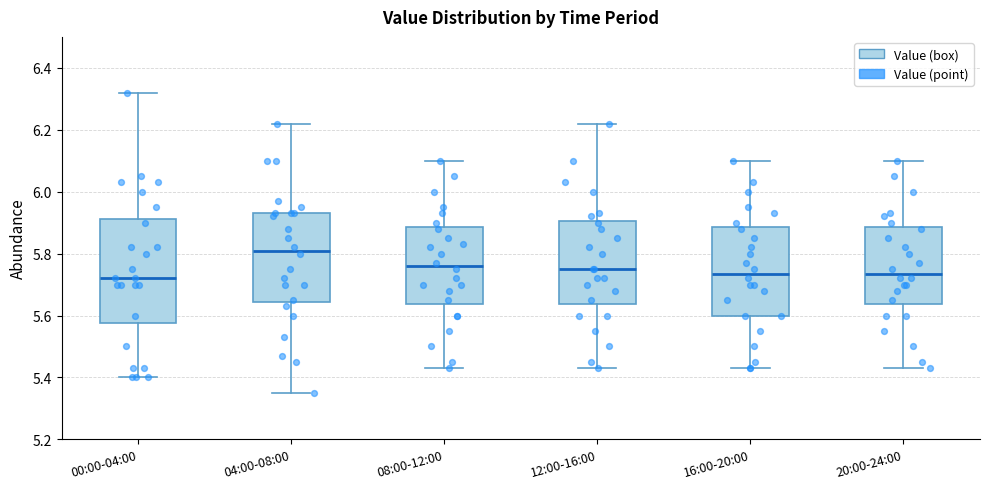

Reading left to right, transcribe this box plot: for each box, give where its median line is, the range the box spans, and where its two whiskers end, as read against the y-axis. The values are not printed on the chart, so give them approximately, as read against the axis.

00:00-04:00: median 5.72, box 5.58 to 5.92, whiskers 5.40 to 6.32
04:00-08:00: median 5.82, box 5.64 to 5.94, whiskers 5.36 to 6.22
08:00-12:00: median 5.76, box 5.64 to 5.88, whiskers 5.44 to 6.10
12:00-16:00: median 5.76, box 5.64 to 5.90, whiskers 5.44 to 6.22
16:00-20:00: median 5.74, box 5.60 to 5.88, whiskers 5.44 to 6.10
20:00-24:00: median 5.74, box 5.64 to 5.88, whiskers 5.44 to 6.10